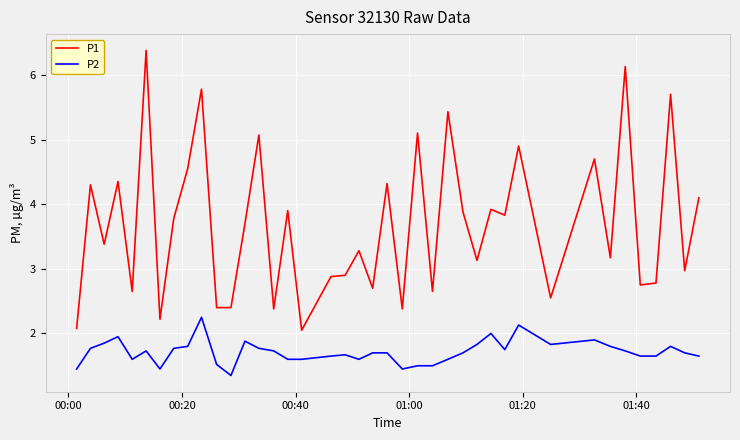

What is the highest value of the P1 series?

6.4